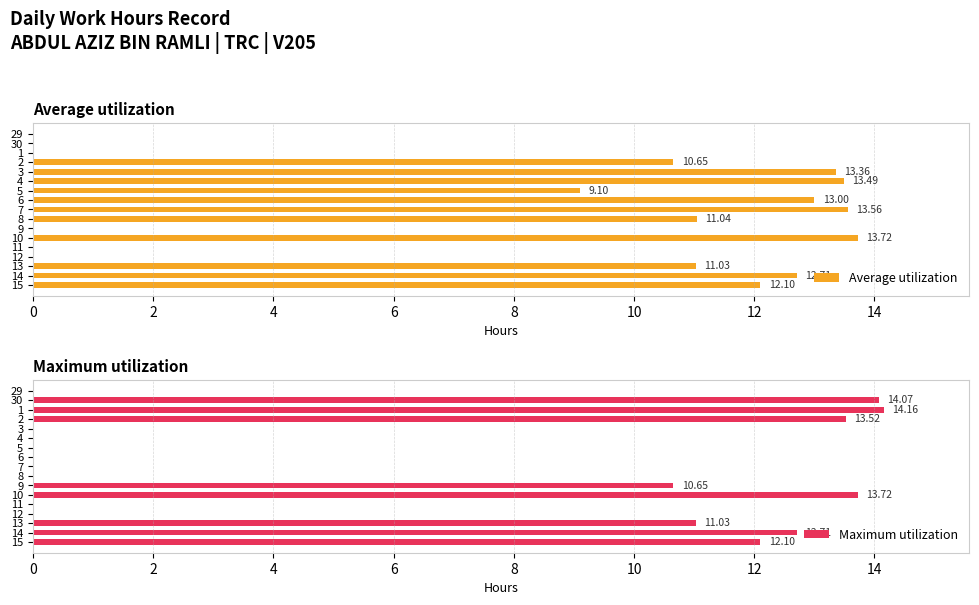

True or false: Maximum utilization has a value of 4.7 at 7.

False